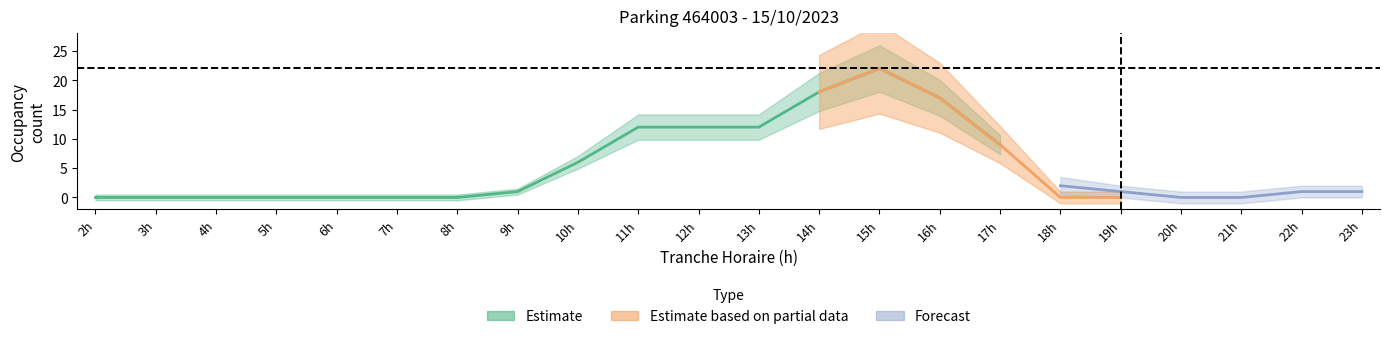

Which label corresponds to the smallest value in the chart?

2